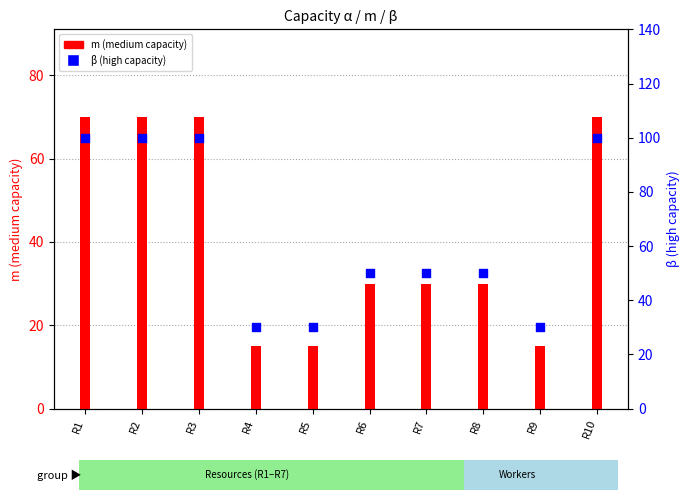

Which series has the largest total across all categories?

β (high capacity)